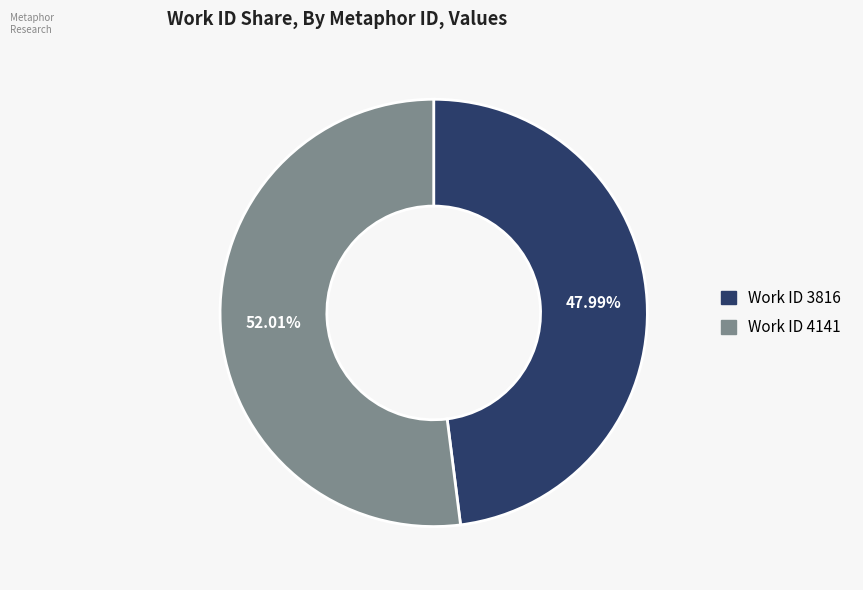

Is there any slice that represents more than half of the pie?

Yes